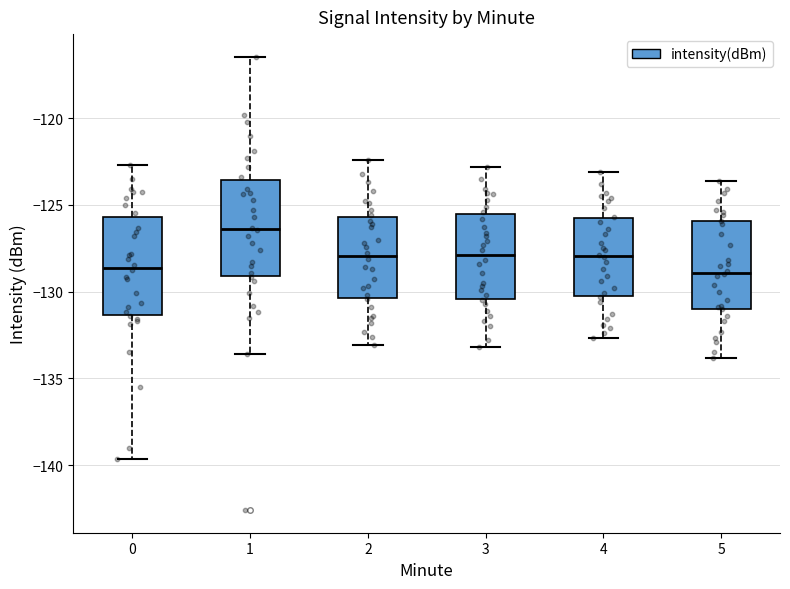

Reading left to right, read every box against the y-axis: the position of its median line, the range the box covers, and the ends of its whiskers. The values are not printed on the chart, so give them approximately, as read against the axis.

0: median -128.5, box -131.5 to -125.5, whiskers -139.5 to -122.5
1: median -126.5, box -129.0 to -123.5, whiskers -133.5 to -116.5
2: median -128.0, box -130.5 to -125.5, whiskers -133.0 to -122.5
3: median -128.0, box -130.5 to -125.5, whiskers -133.0 to -123.0
4: median -128.0, box -130.0 to -126.0, whiskers -132.5 to -123.0
5: median -129.0, box -131.0 to -126.0, whiskers -134.0 to -123.5